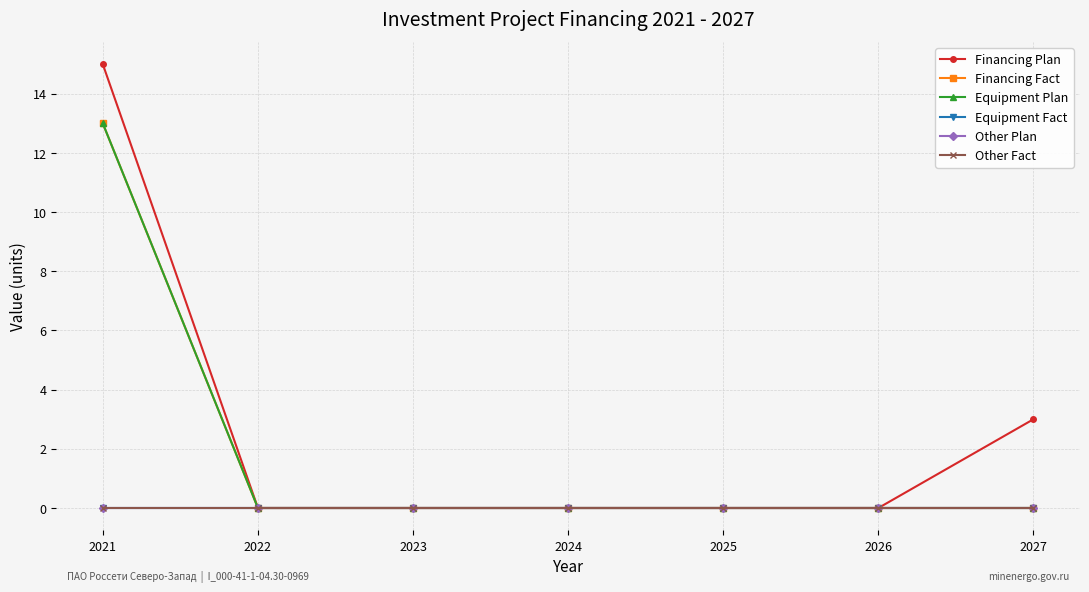

Reading right to left, transcribe all the data shown in this chart.

Financing Plan: 3	0	0	0	0	0	15
Financing Fact: 0	0	0	0	0	0	13
Equipment Plan: 0	0	0	0	0	0	13
Equipment Fact: 0	0	0	0	0	0	0
Other Plan: 0	0	0	0	0	0	0
Other Fact: 0	0	0	0	0	0	0